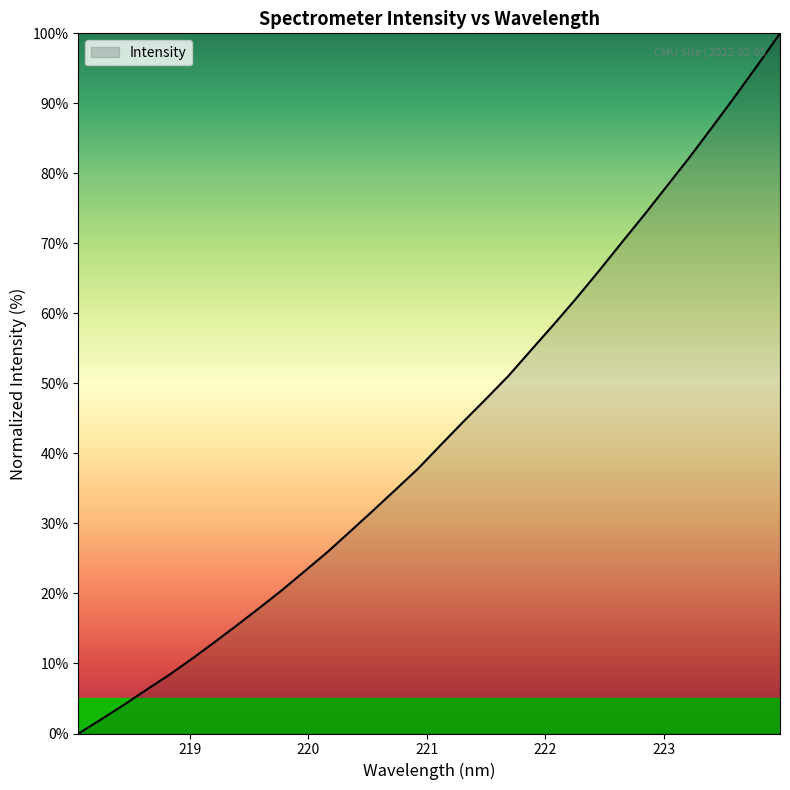

What is the difference between the maximum and minimum values?

100.0